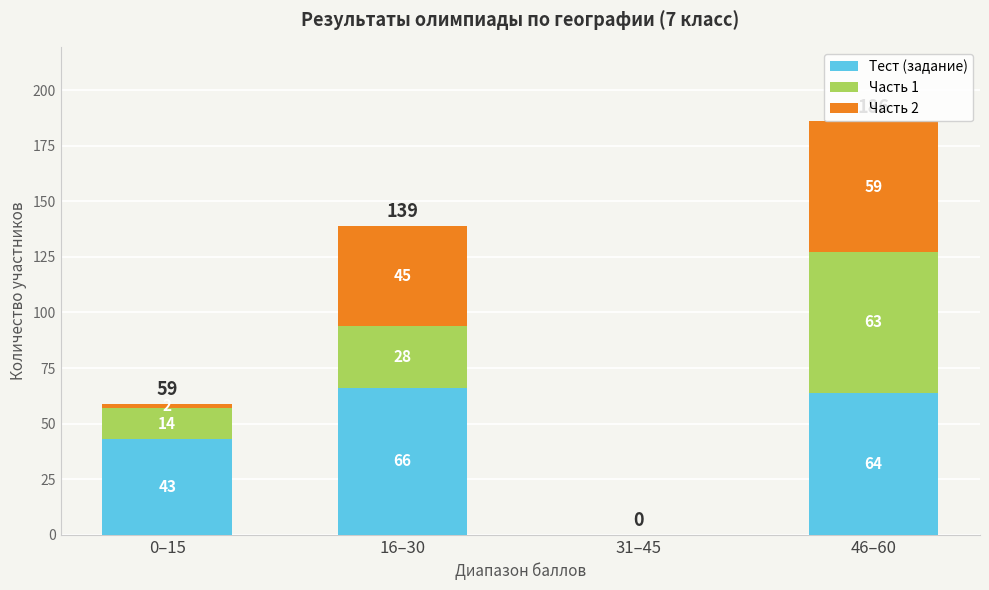

What is the sum of all Тест (задание) values?

173